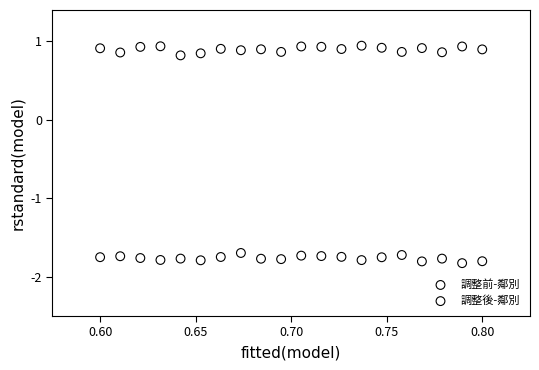

Which series reaches the minimum Y coordinate?

調整後-鄰別